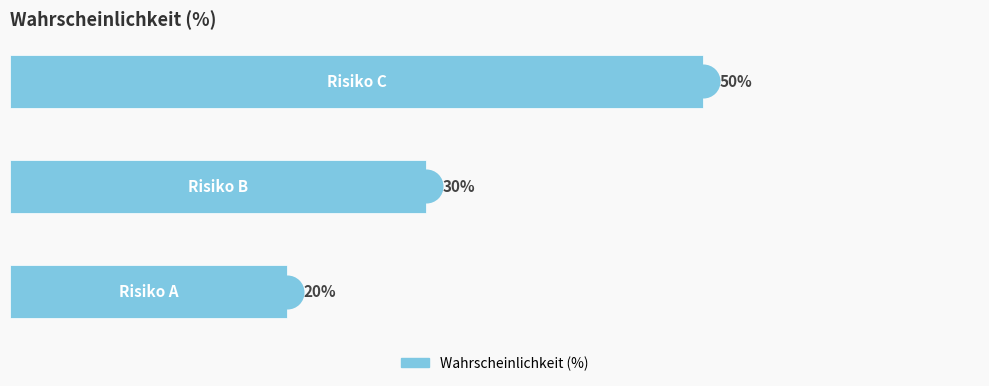

What is the change in value from 0 to 2?

+30